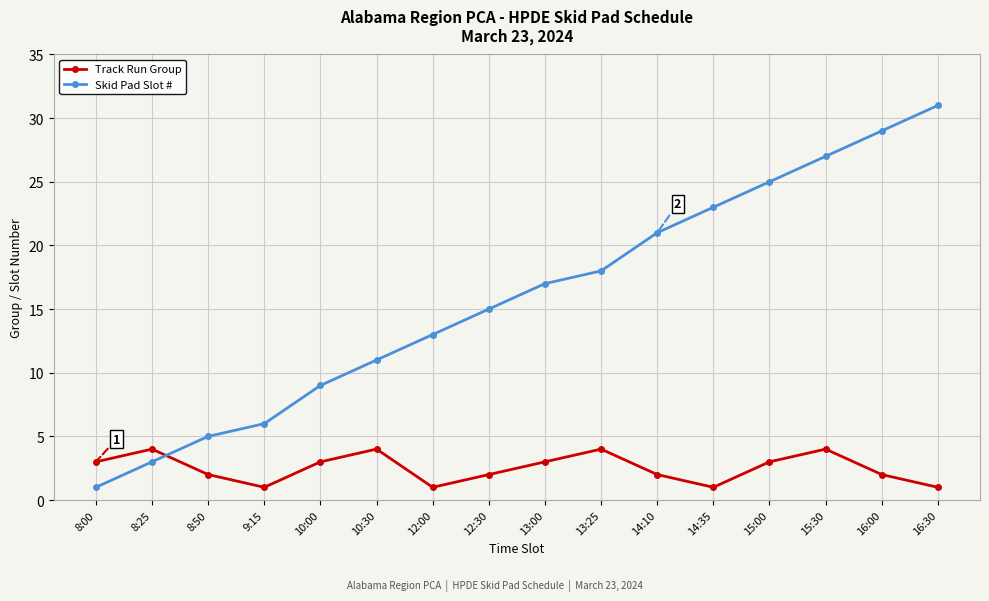

What is the label of the 2nd point from the left?

8:25